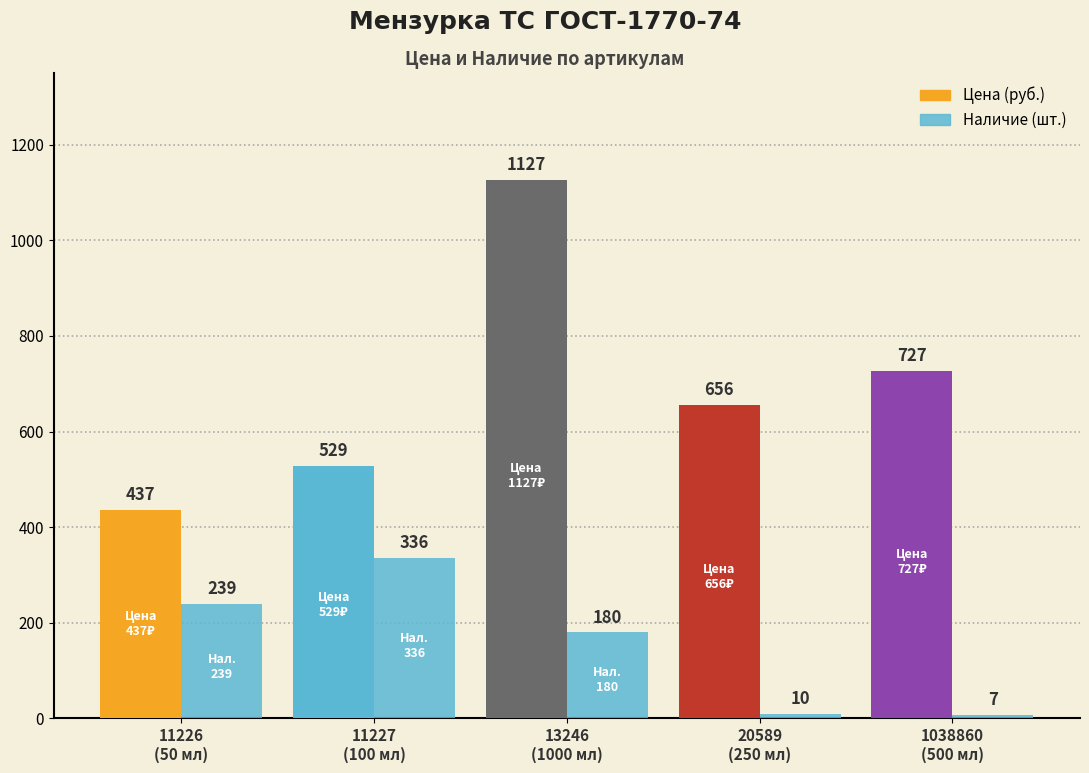

At which label does Цена reach its peak?

13246